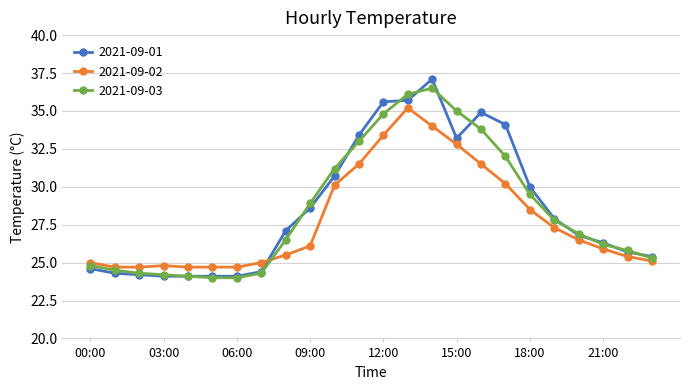

Rank the series by their average value, from lowest to highest.

2021-09-02, 2021-09-03, 2021-09-01